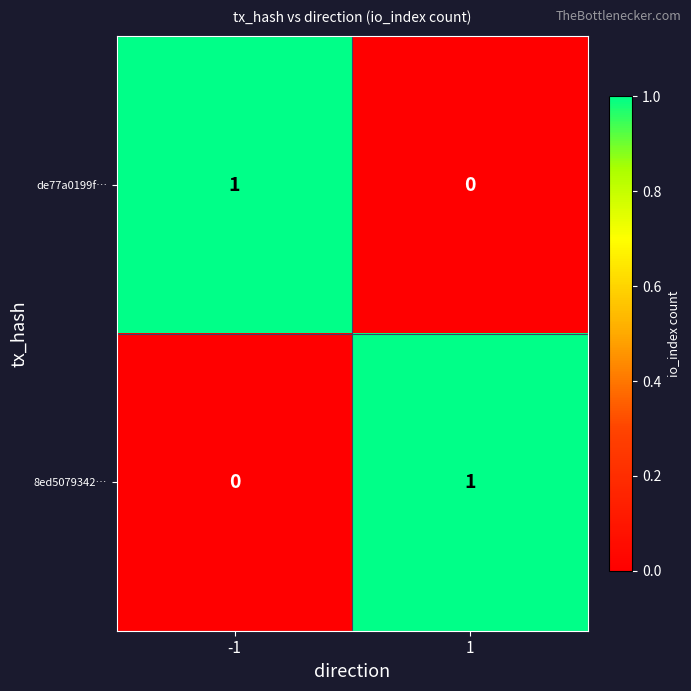

What is the greatest value displayed?

1